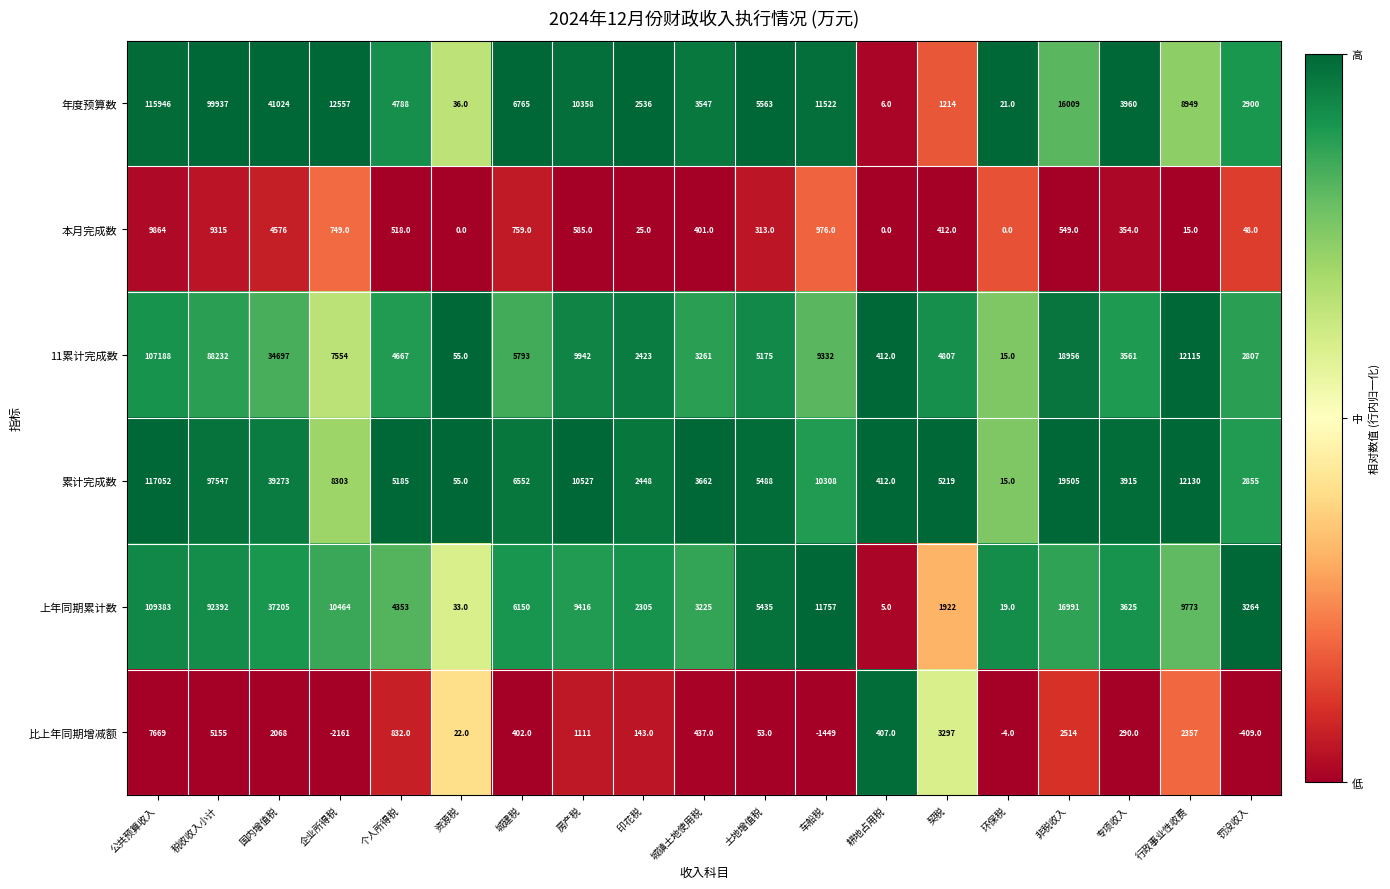

What is the lowest value of the 年度预算数 series?

6